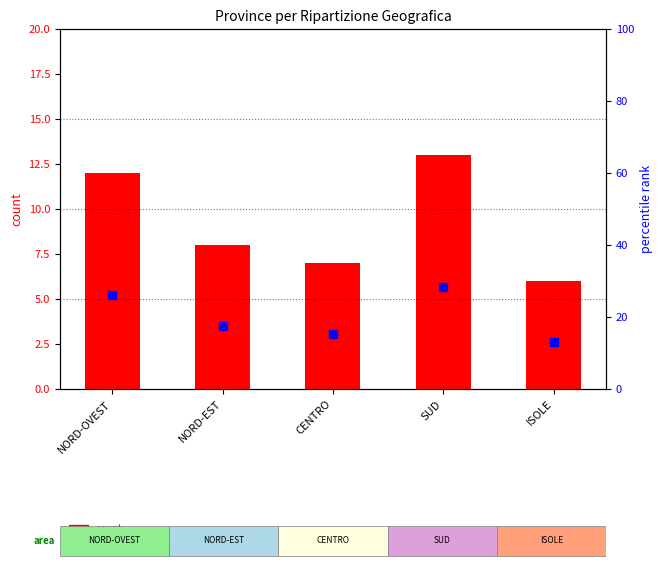

What is the total value across all series at NORD-EST?

25.4